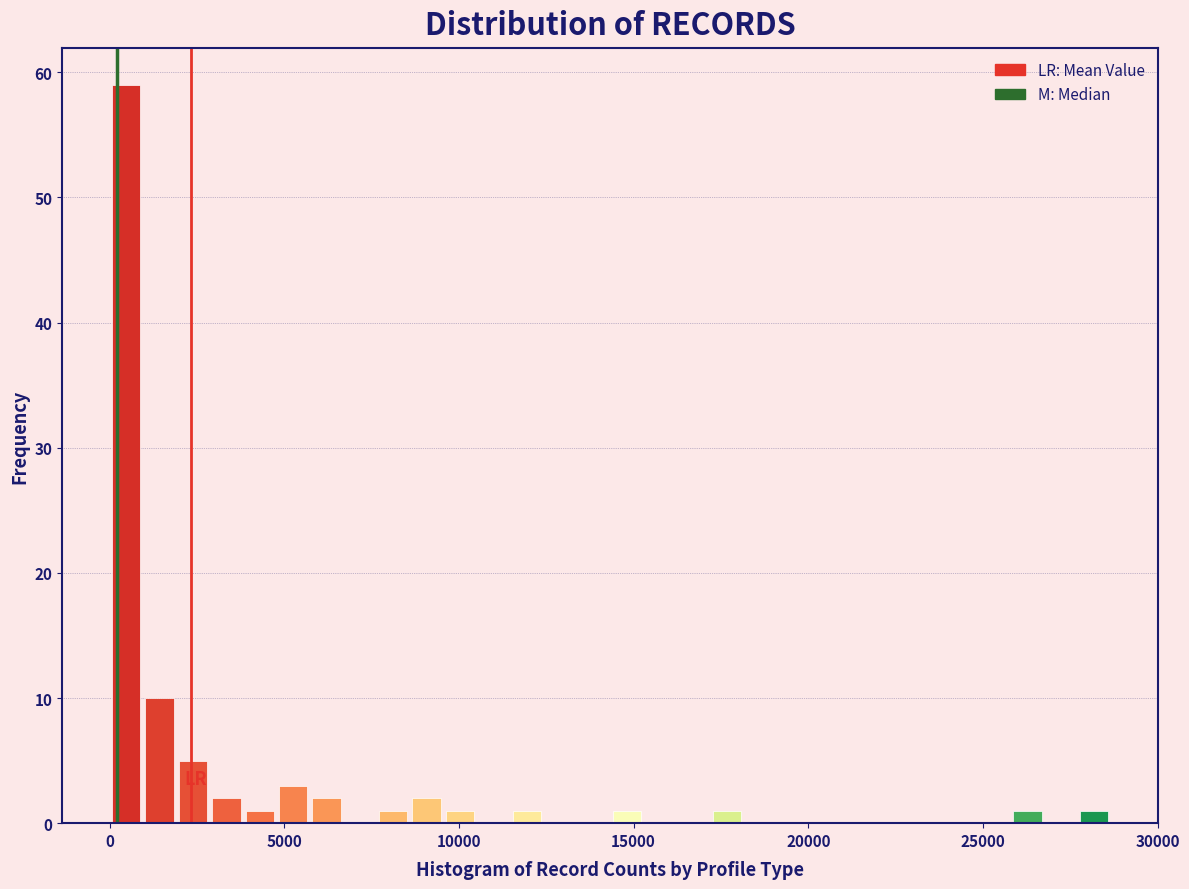

Read against the x-axis, roughly where is the centre of the tallest bar?

500